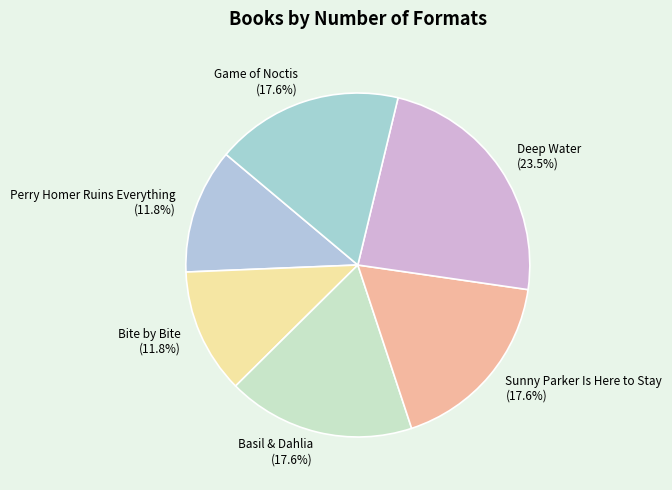

What percentage is NOT represented by Bite by Bite?

88.2%